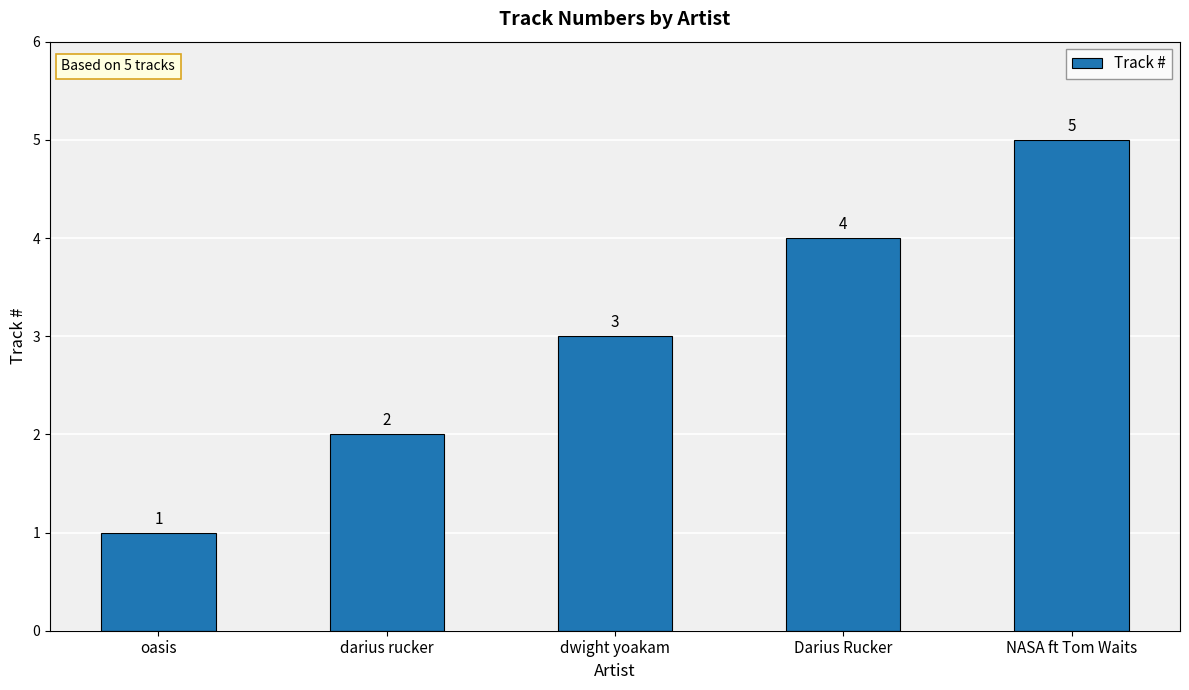

Reading left to right, list all the values displayed in this chart.

1	2	3	4	5